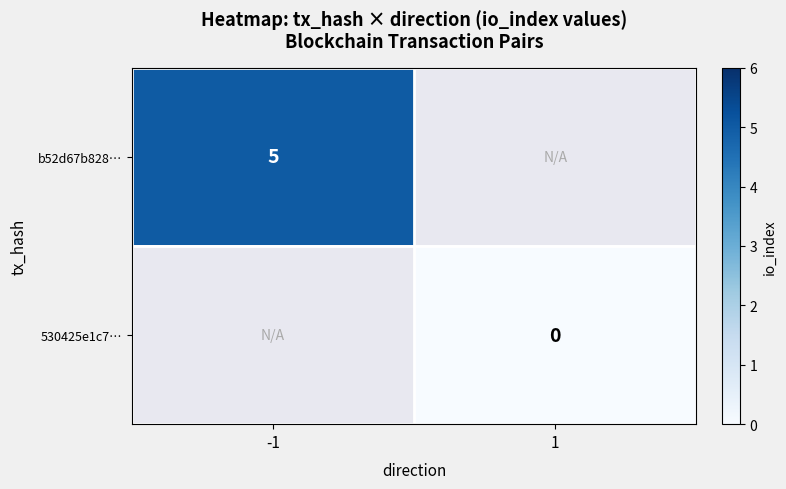

The b52d67b828… series shows 5 at -1. True or false?

True